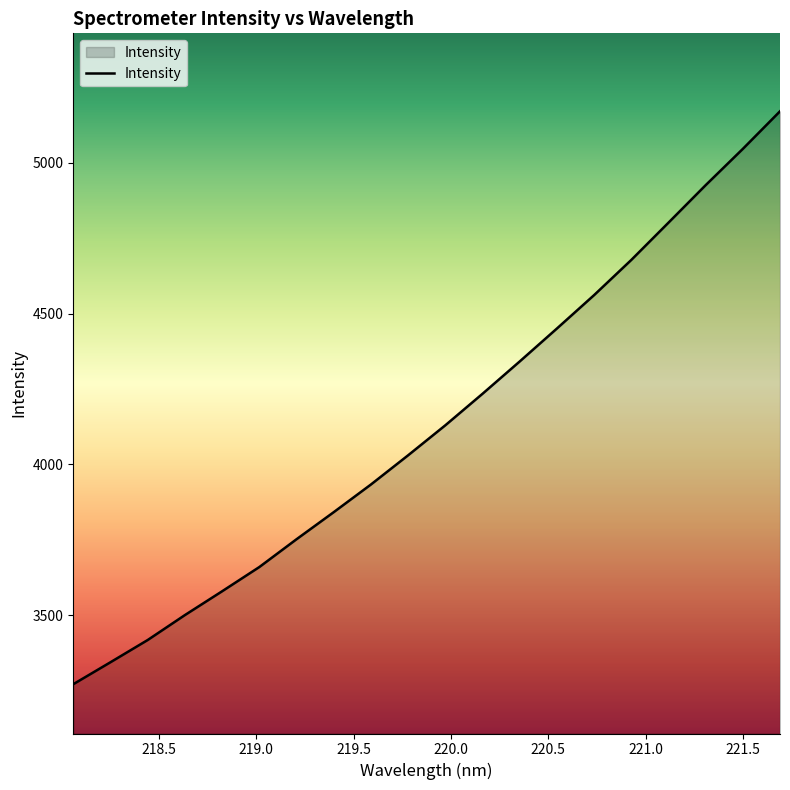

What is the smallest value displayed?

3271.1